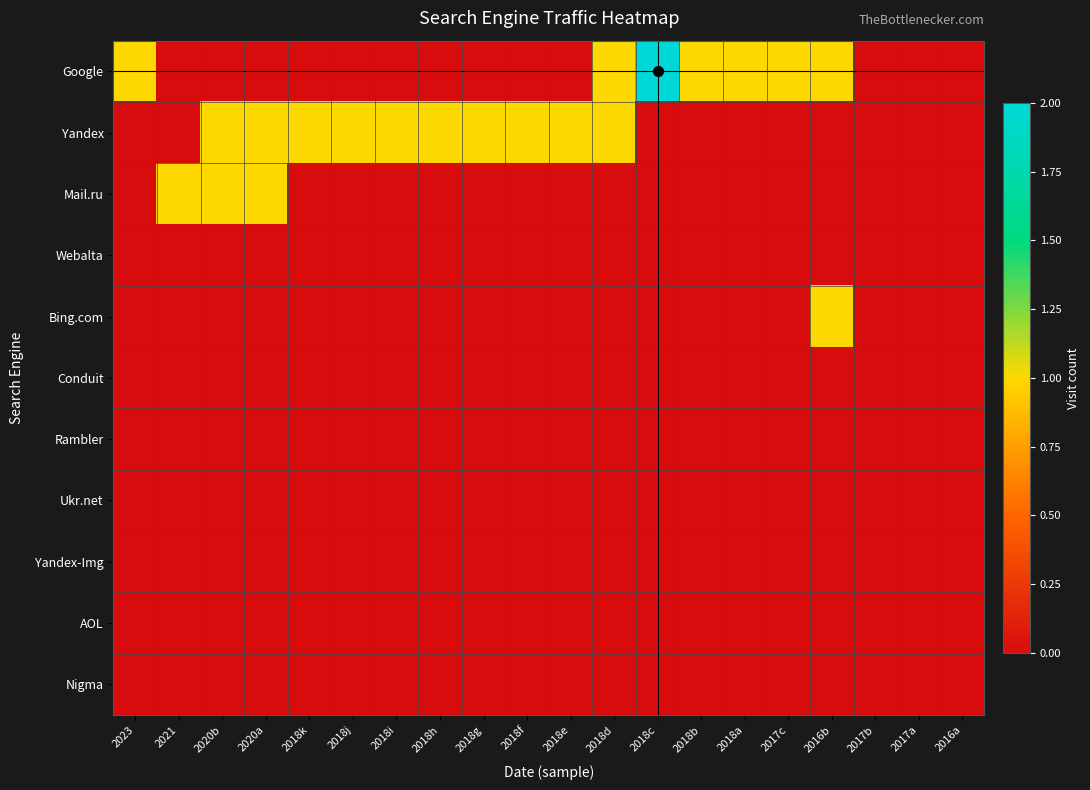

Reading left to right, what are all the values shown in this chart?

Google: 2023=1	2021=0	2020b=0	2020a=0	2018k=0	2018j=0	2018i=0	2018h=0	2018g=0	2018f=0	2018e=0	2018d=1	2018c=2	2018b=1	2018a=1	2017c=1	2016b=1	2017b=0	2017a=0	2016a=0
Yandex: 2023=0	2021=0	2020b=1	2020a=1	2018k=1	2018j=1	2018i=1	2018h=1	2018g=1	2018f=1	2018e=1	2018d=1	2018c=0	2018b=0	2018a=0	2017c=0	2016b=0	2017b=0	2017a=0	2016a=0
Mail.ru: 2023=0	2021=1	2020b=1	2020a=1	2018k=0	2018j=0	2018i=0	2018h=0	2018g=0	2018f=0	2018e=0	2018d=0	2018c=0	2018b=0	2018a=0	2017c=0	2016b=0	2017b=0	2017a=0	2016a=0
Webalta: 2023=0	2021=0	2020b=0	2020a=0	2018k=0	2018j=0	2018i=0	2018h=0	2018g=0	2018f=0	2018e=0	2018d=0	2018c=0	2018b=0	2018a=0	2017c=0	2016b=0	2017b=0	2017a=0	2016a=0
Bing.com: 2023=0	2021=0	2020b=0	2020a=0	2018k=0	2018j=0	2018i=0	2018h=0	2018g=0	2018f=0	2018e=0	2018d=0	2018c=0	2018b=0	2018a=0	2017c=0	2016b=1	2017b=0	2017a=0	2016a=0
Conduit: 2023=0	2021=0	2020b=0	2020a=0	2018k=0	2018j=0	2018i=0	2018h=0	2018g=0	2018f=0	2018e=0	2018d=0	2018c=0	2018b=0	2018a=0	2017c=0	2016b=0	2017b=0	2017a=0	2016a=0
Rambler: 2023=0	2021=0	2020b=0	2020a=0	2018k=0	2018j=0	2018i=0	2018h=0	2018g=0	2018f=0	2018e=0	2018d=0	2018c=0	2018b=0	2018a=0	2017c=0	2016b=0	2017b=0	2017a=0	2016a=0
Ukr.net: 2023=0	2021=0	2020b=0	2020a=0	2018k=0	2018j=0	2018i=0	2018h=0	2018g=0	2018f=0	2018e=0	2018d=0	2018c=0	2018b=0	2018a=0	2017c=0	2016b=0	2017b=0	2017a=0	2016a=0
Yandex-Img: 2023=0	2021=0	2020b=0	2020a=0	2018k=0	2018j=0	2018i=0	2018h=0	2018g=0	2018f=0	2018e=0	2018d=0	2018c=0	2018b=0	2018a=0	2017c=0	2016b=0	2017b=0	2017a=0	2016a=0
AOL: 2023=0	2021=0	2020b=0	2020a=0	2018k=0	2018j=0	2018i=0	2018h=0	2018g=0	2018f=0	2018e=0	2018d=0	2018c=0	2018b=0	2018a=0	2017c=0	2016b=0	2017b=0	2017a=0	2016a=0
Nigma: 2023=0	2021=0	2020b=0	2020a=0	2018k=0	2018j=0	2018i=0	2018h=0	2018g=0	2018f=0	2018e=0	2018d=0	2018c=0	2018b=0	2018a=0	2017c=0	2016b=0	2017b=0	2017a=0	2016a=0